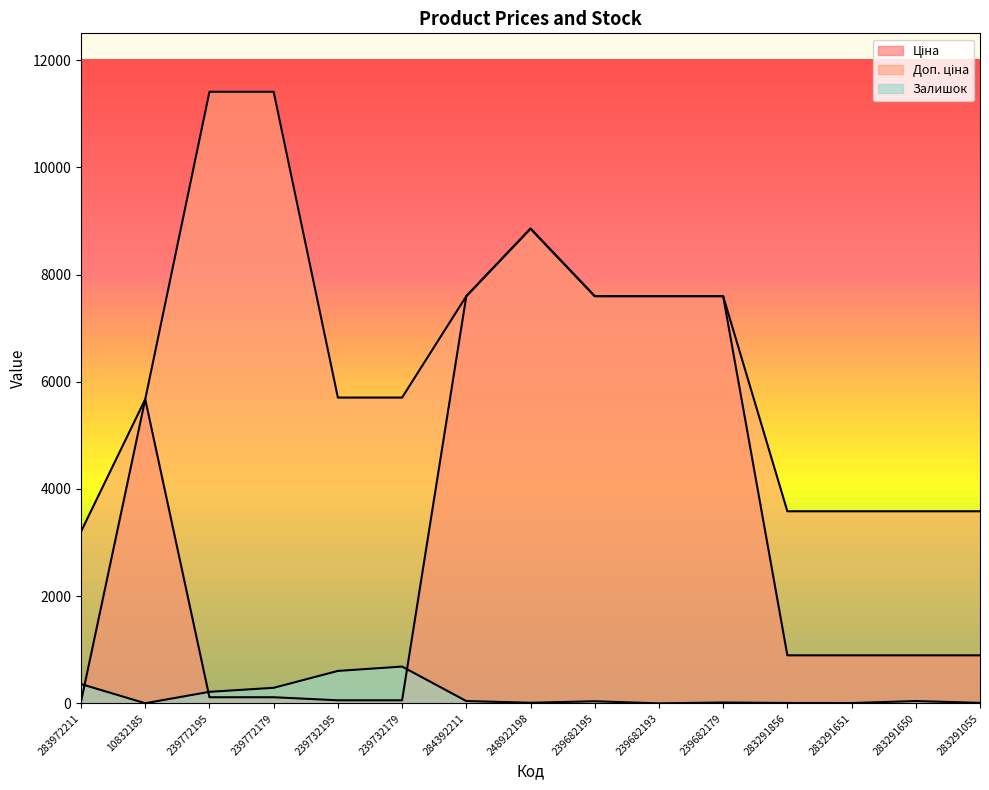

The Ціна series shows 114.1 at 239772179. True or false?

True